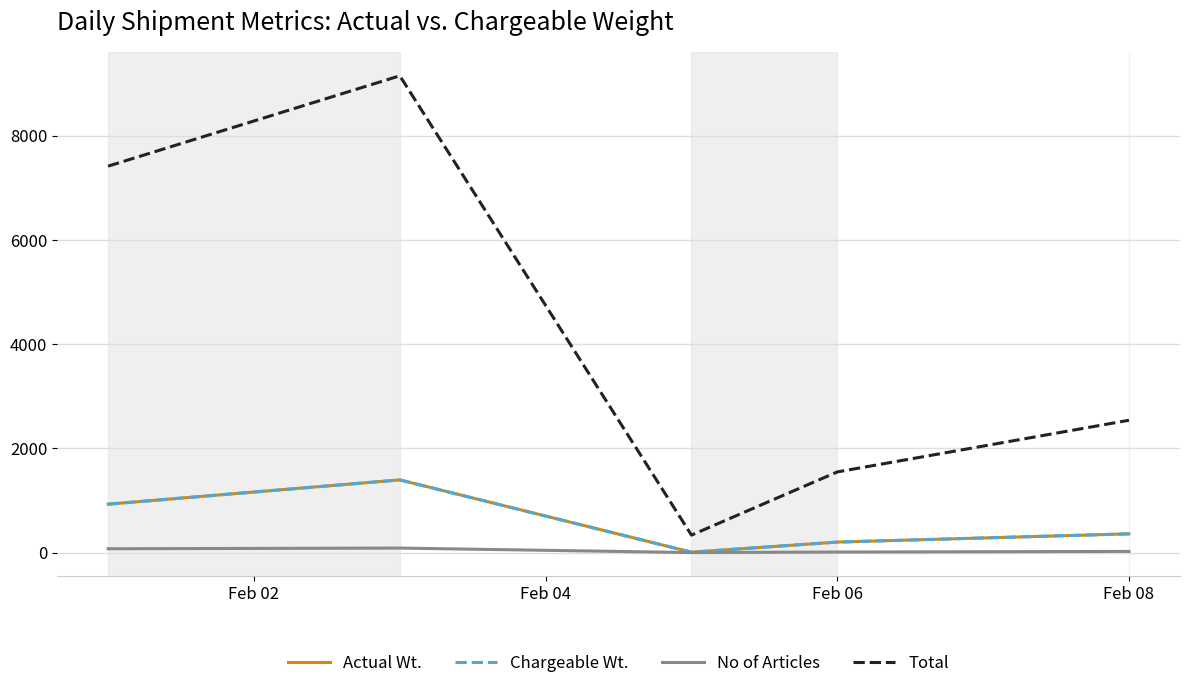

At how many categories does at least one series exceed 8680?

1